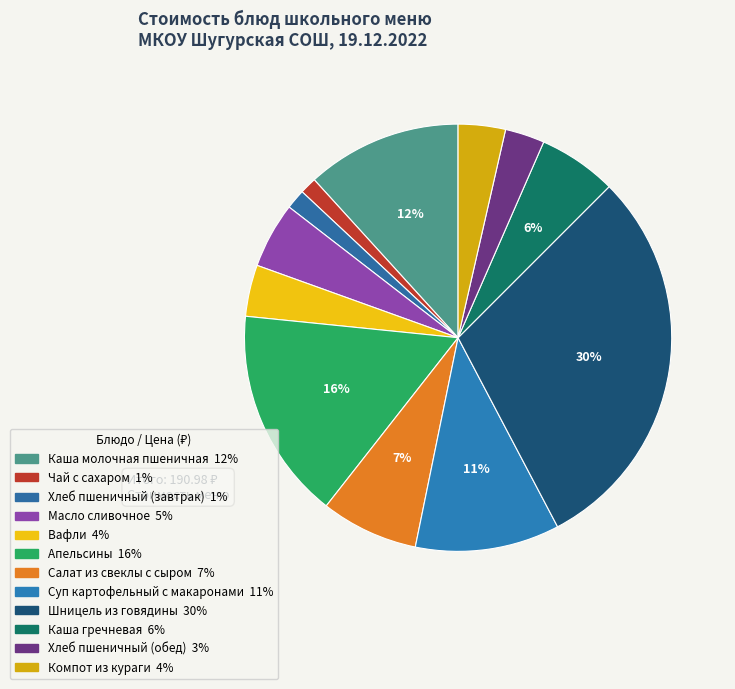

Does any single category account for the majority?

No